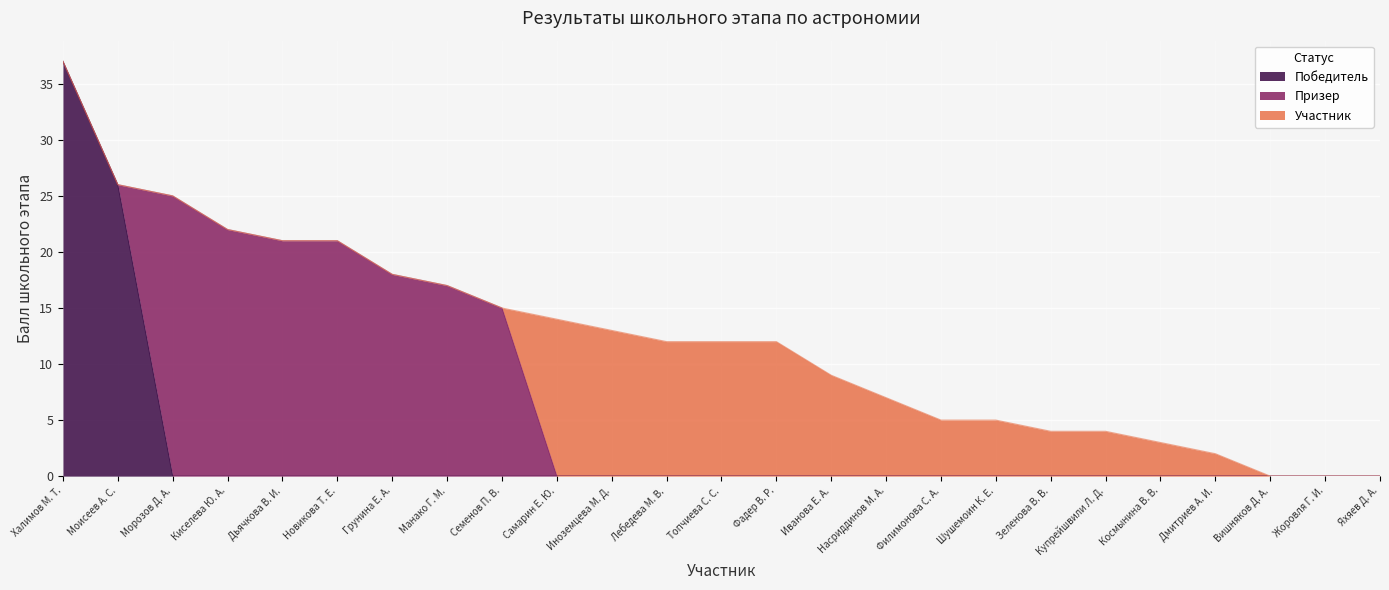

What is the label of the 5th point from the right?

Космынина В. В.